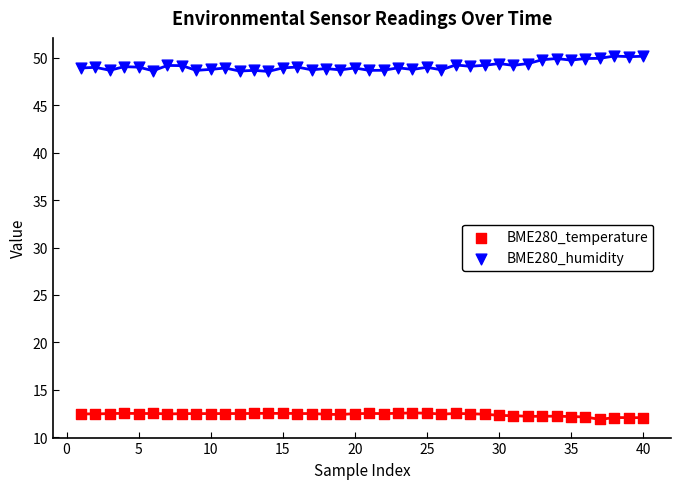

Across all data points, what is the range of Y values (max minus min)?

38.3